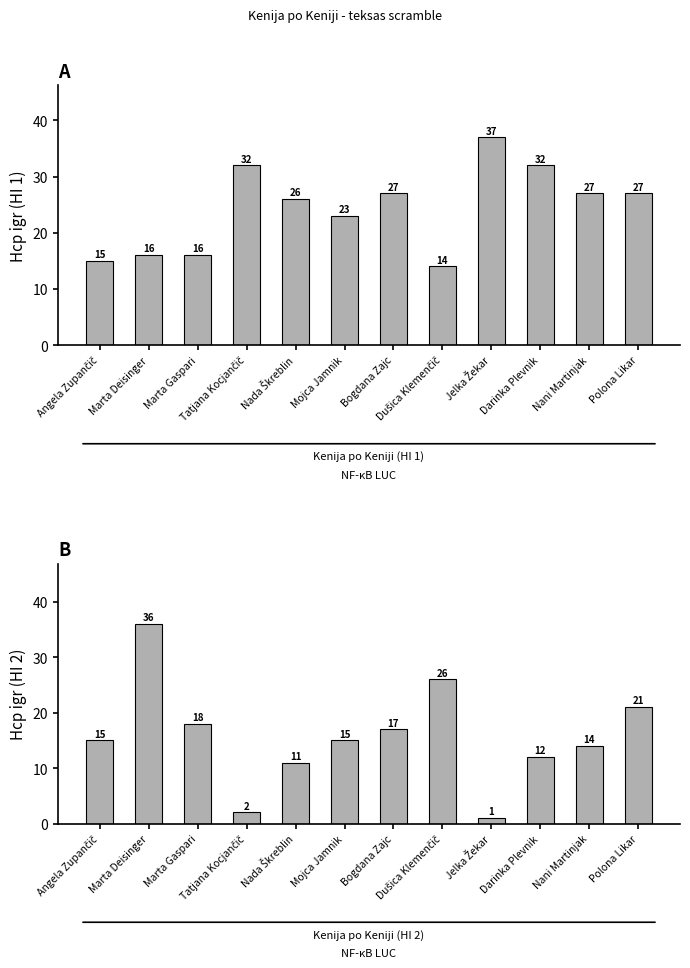

Which series has the largest range (max minus min)?

HI 2 (col_29)